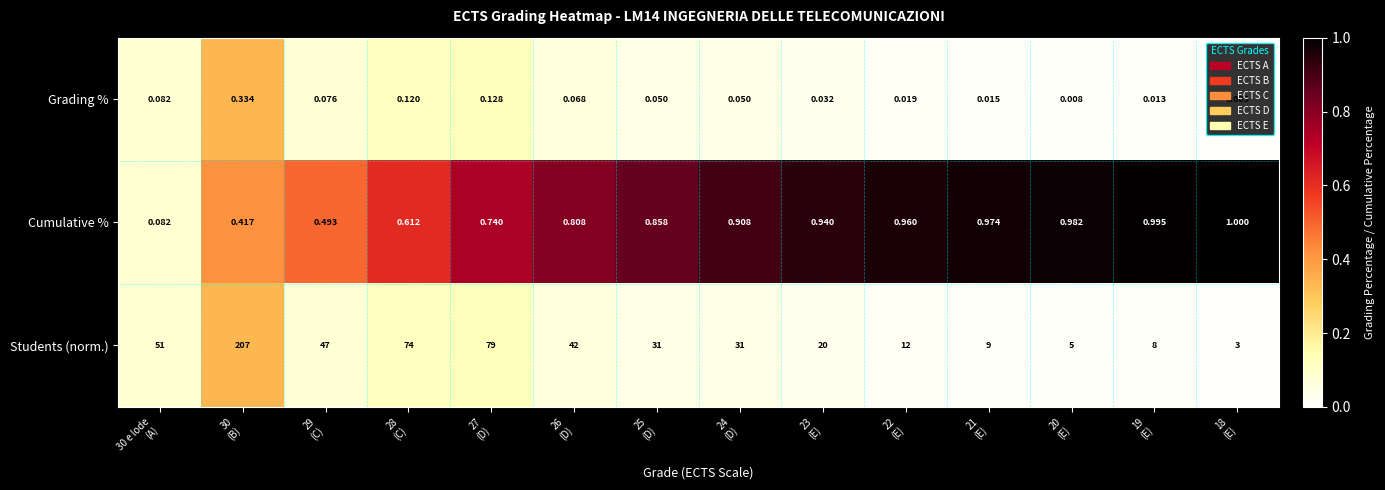

Rank the series by their maximum value, from lowest to highest.

Grading %, Cumulative %, Students (norm.)